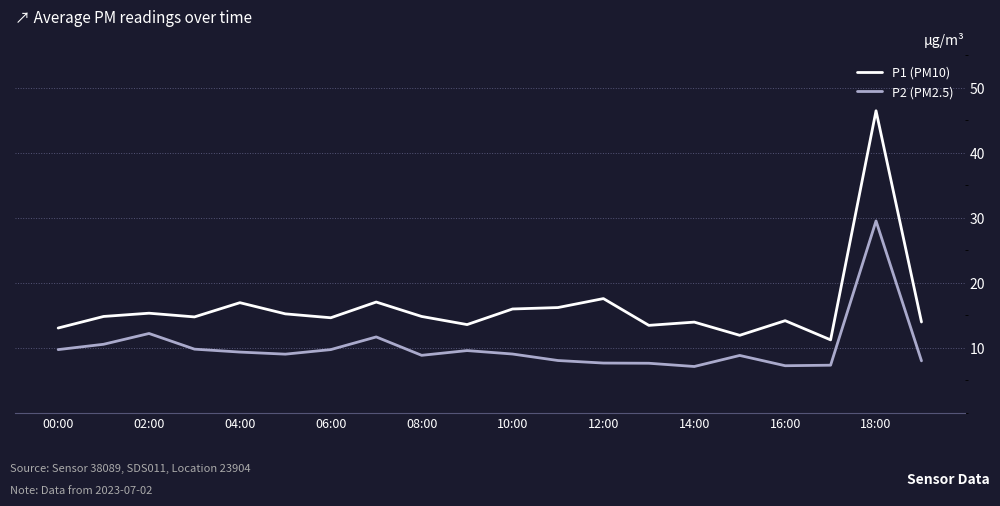

What is the maximum value for P2 (PM2.5)?

29.5